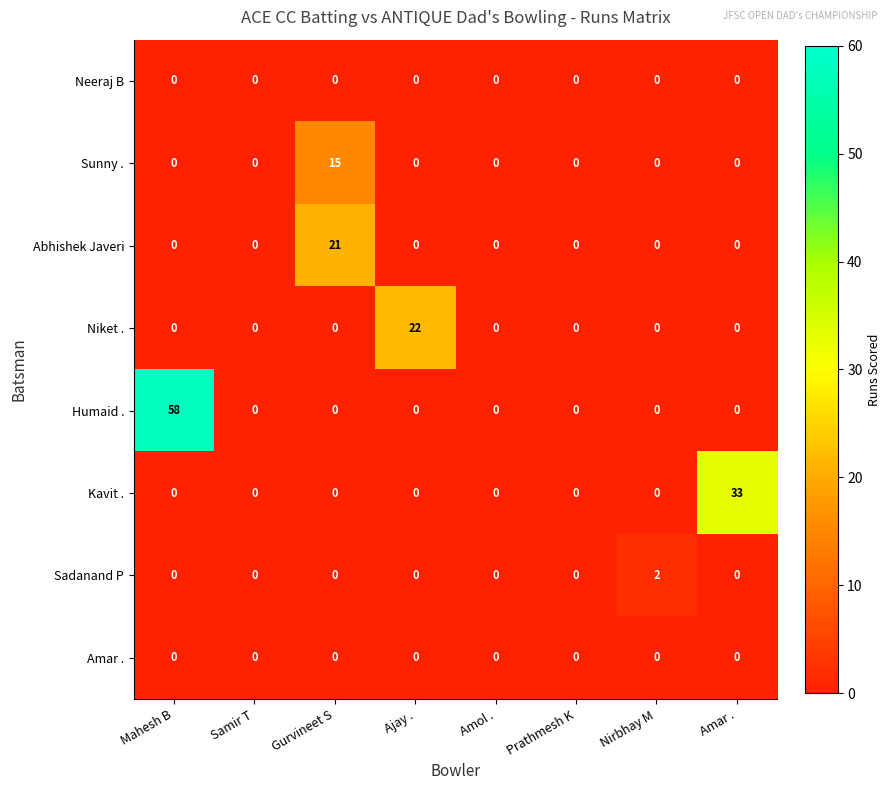

True or false: Kavit . has a value of -11 at Amol ..

False